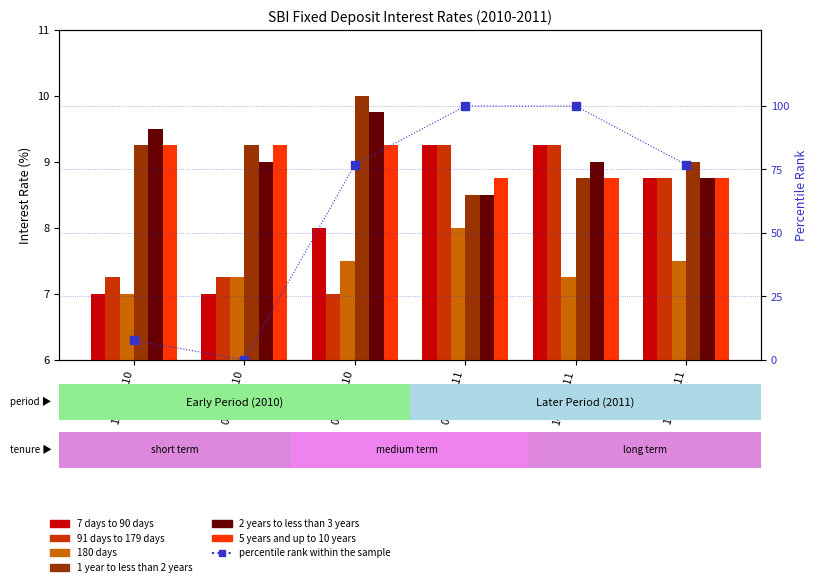

Is it true that 180 days equals 1.7 at 12.05.2011?

False